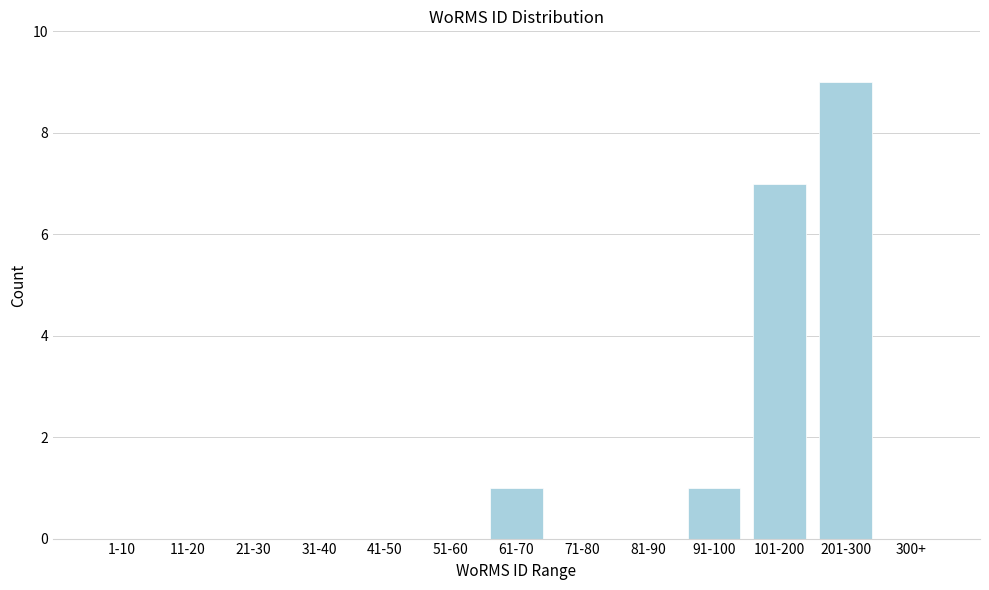

Reading left to right, list all the values displayed in this chart.

1-10=0	11-20=0	21-30=0	31-40=0	41-50=0	51-60=0	61-70=1	71-80=0	81-90=0	91-100=1	101-200=7	201-300=9	300+=0